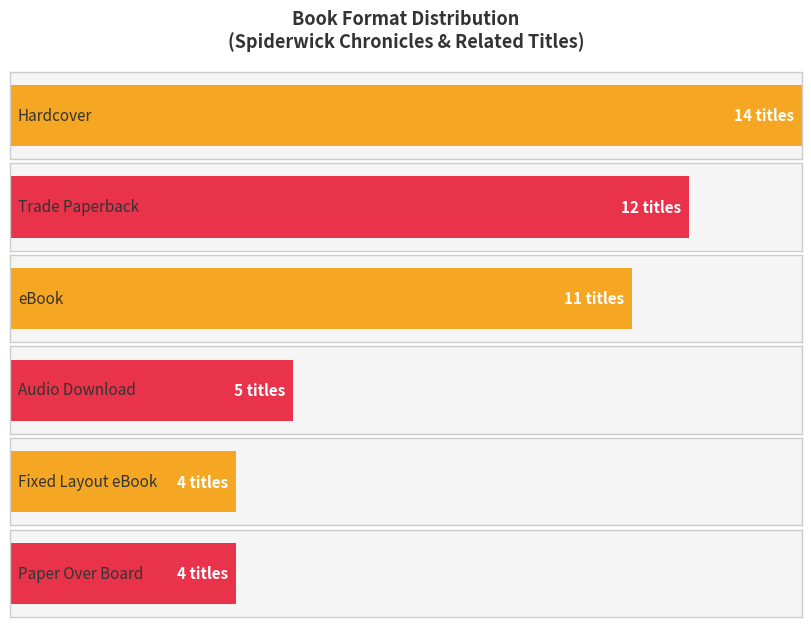

At which category does the chart reach its minimum across all series?

Paper Over Board